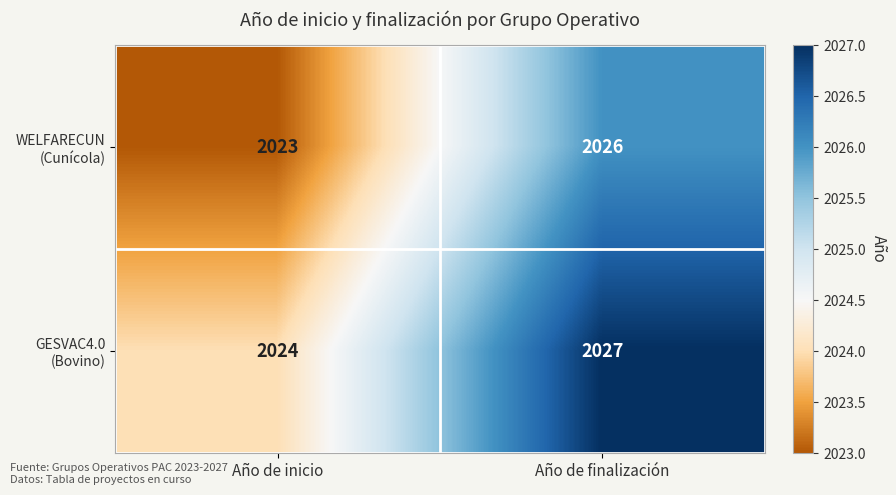

At which category is the sum across all series the highest?

Año de finalización